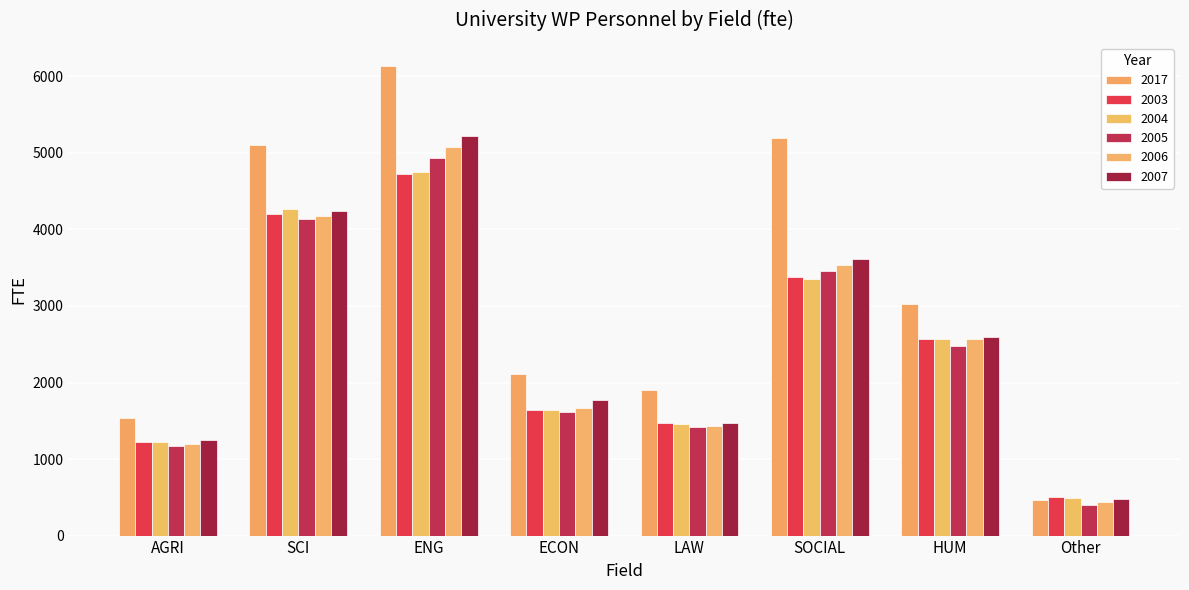

What position from the left is AGRI?

1